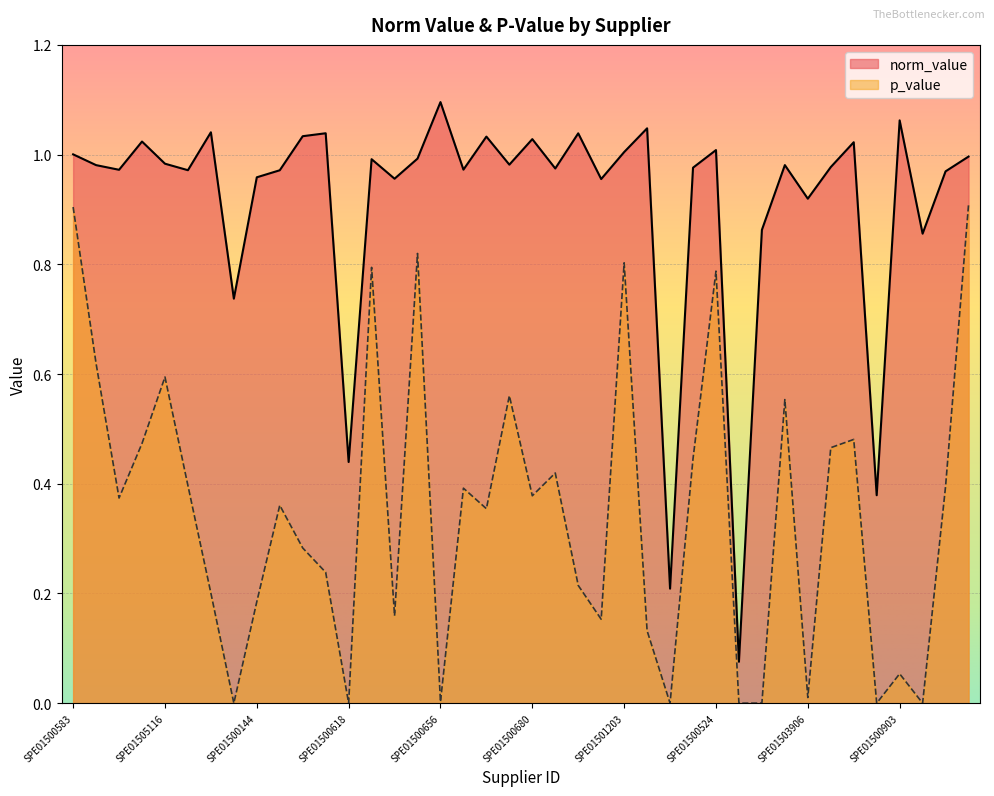

At which category does p_value reach its first local valley?

SPE01500272